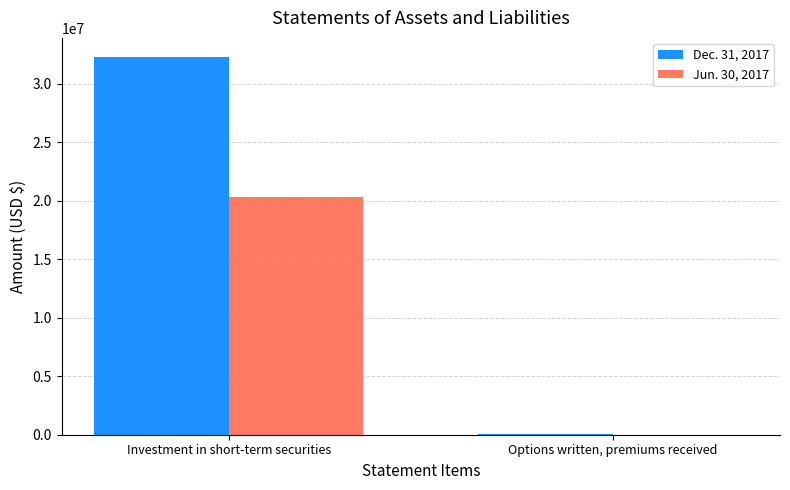

Reading right to left, what are all the values shown in this chart?

Dec. 31, 2017: 25945	32291123
Jun. 30, 2017: 16688	20283172